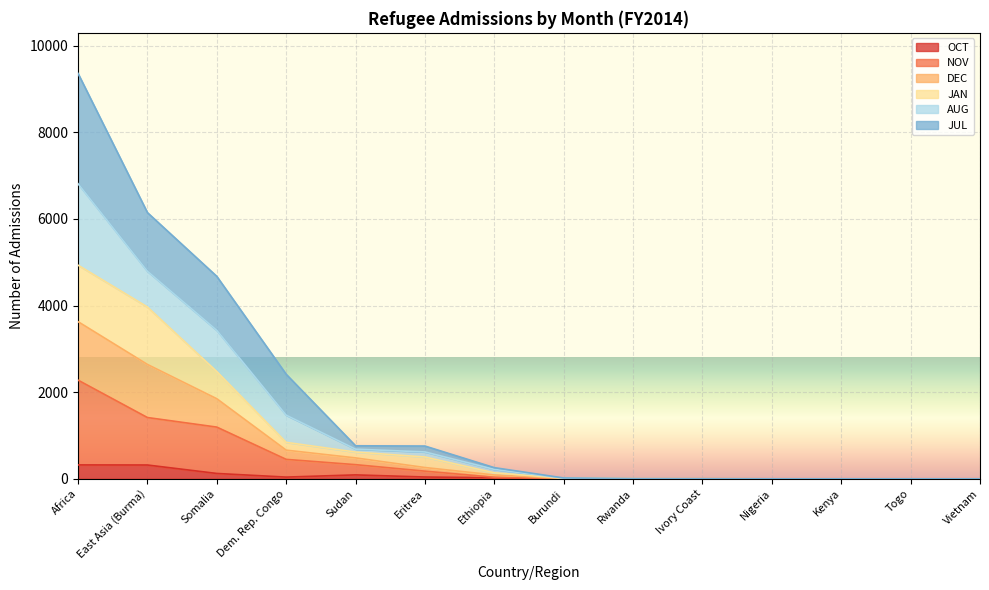

What is the label of the 9th point from the right?

Eritrea